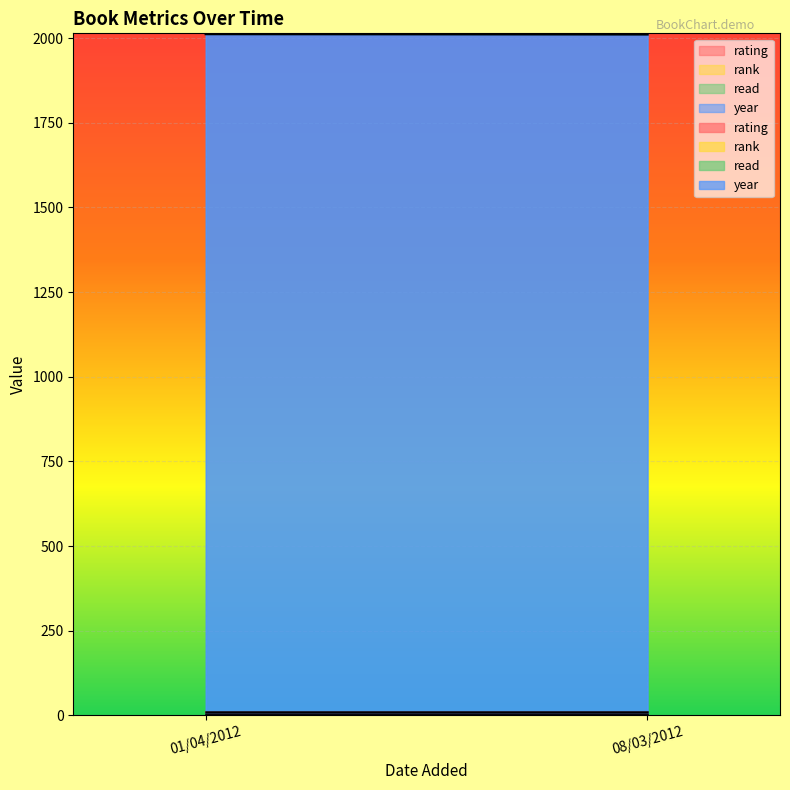

What are all the series names shown in the legend?

rating, rank, read, year